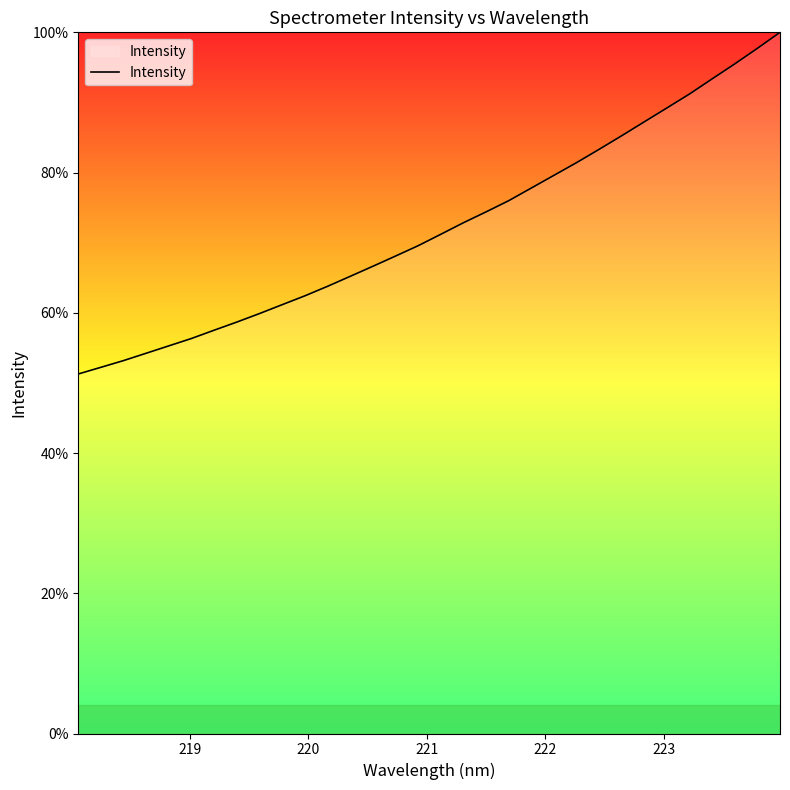

True or false: the data has more than 0 interior local peaks.

False